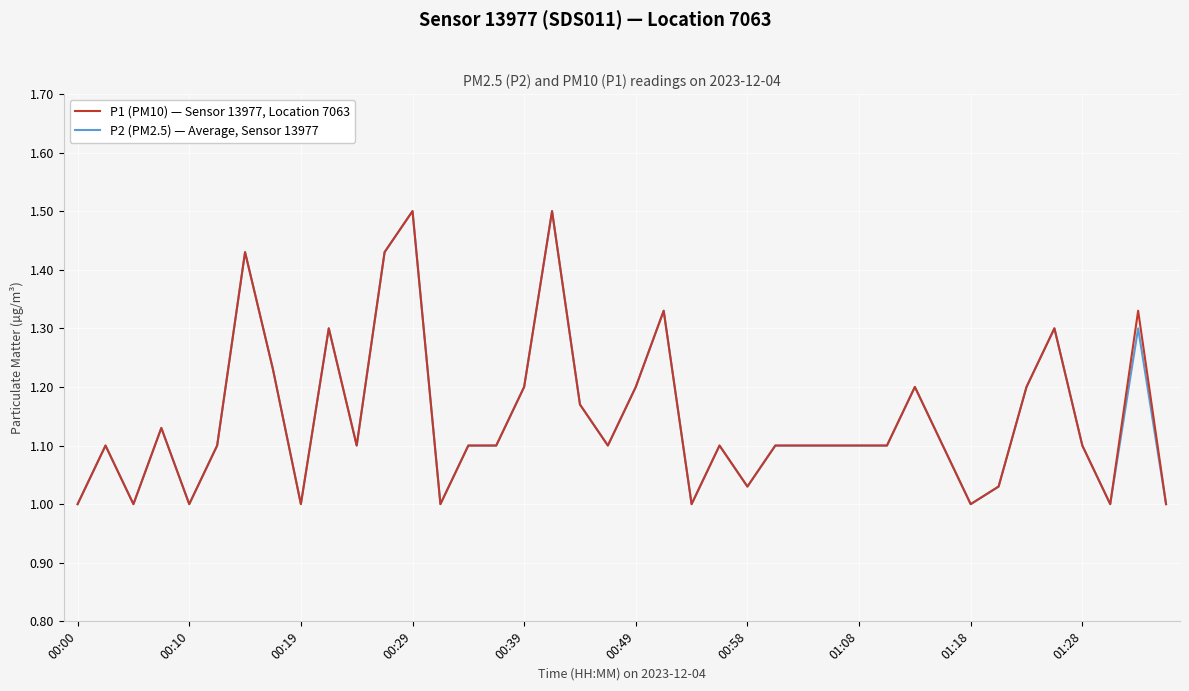

List the series in order of their overall mean, highest first.

P1 (PM10) — Sensor 13977, Location 7063, P2 (PM2.5) — Average, Sensor 13977